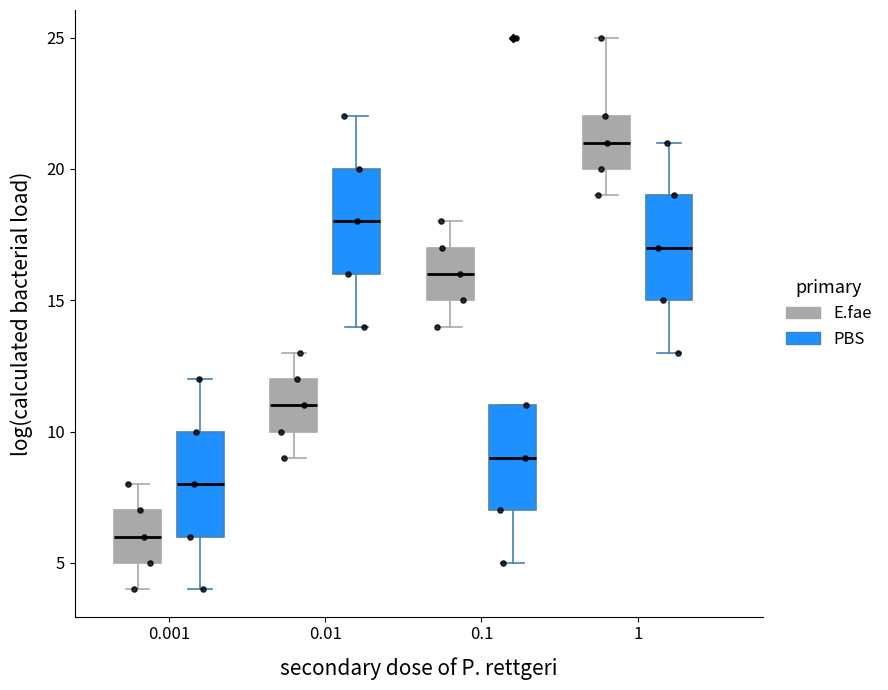

Reading left to right, read every box against the y-axis: the position of its median line, the range the box covers, and the ends of its whiskers. The values are not printed on the chart, so give them approximately, as read against the axis.

0.001 (E.fae): median 6, box 5 to 7, whiskers 4 to 8
0.001 (PBS): median 8, box 6 to 10, whiskers 4 to 12
0.01 (E.fae): median 11, box 10 to 12, whiskers 9 to 13
0.01 (PBS): median 18, box 16 to 20, whiskers 14 to 22
0.1 (E.fae): median 16, box 15 to 17, whiskers 14 to 18
0.1 (PBS): median 9, box 7 to 11, whiskers 5 to 11
1 (E.fae): median 21, box 20 to 22, whiskers 19 to 25
1 (PBS): median 17, box 15 to 19, whiskers 13 to 21